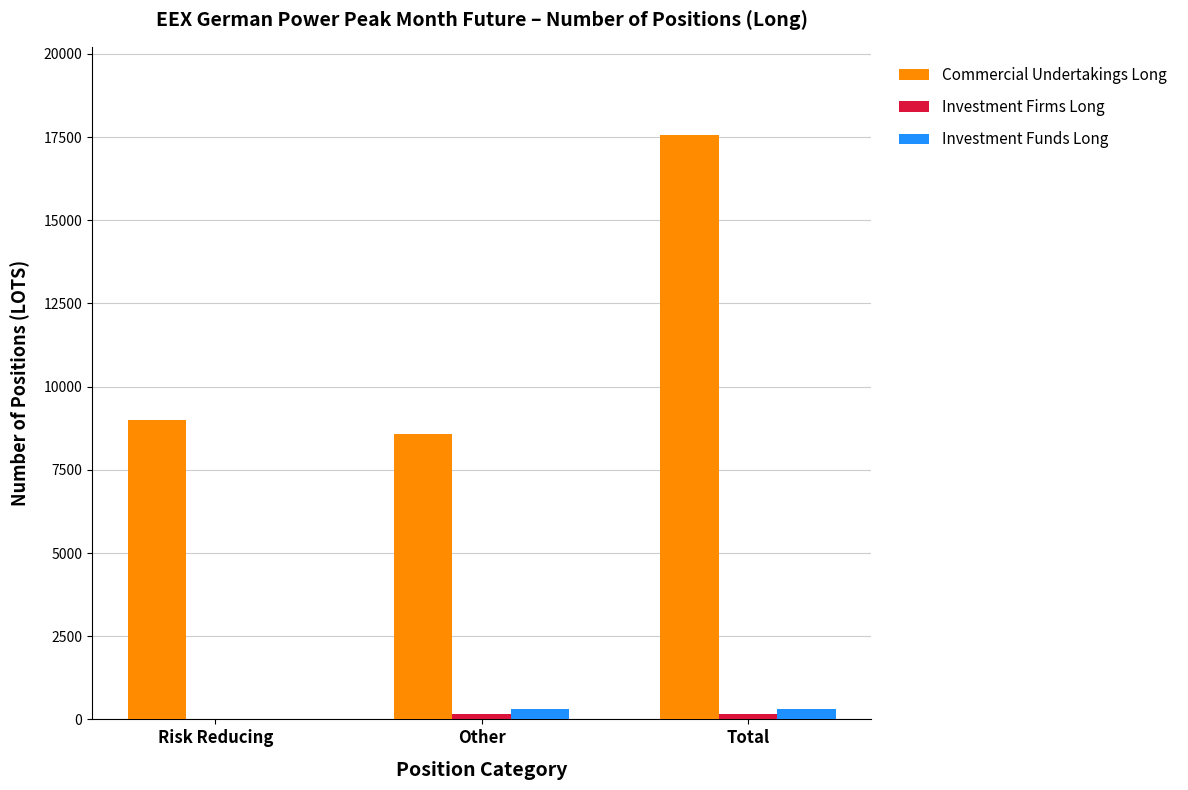

What is the greatest value displayed?

17576